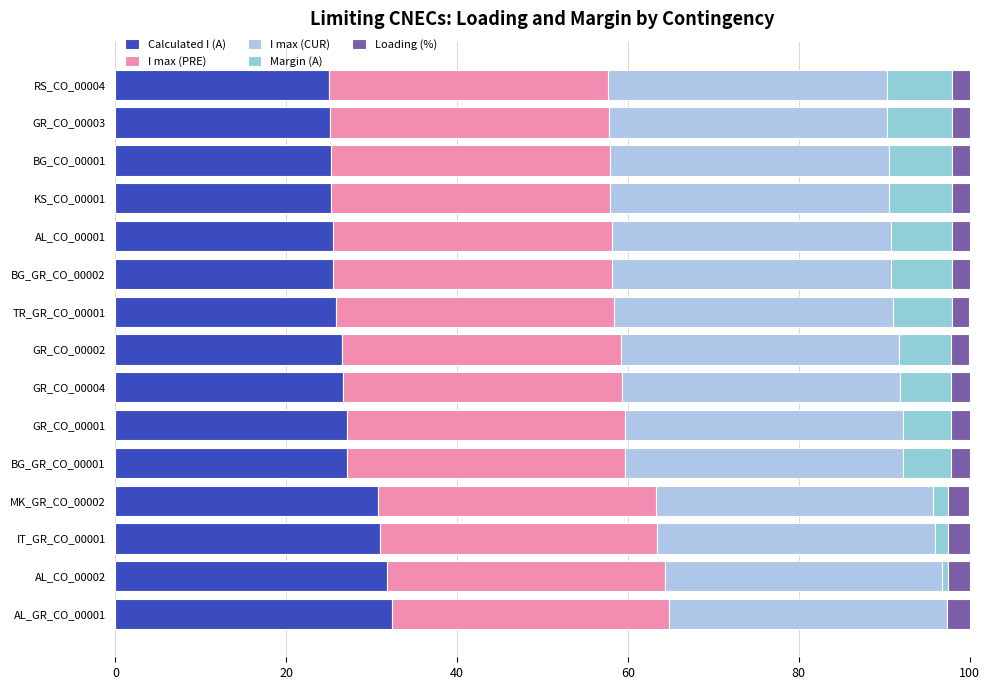

What is the highest value of the Calculated I (A) series?

32.4